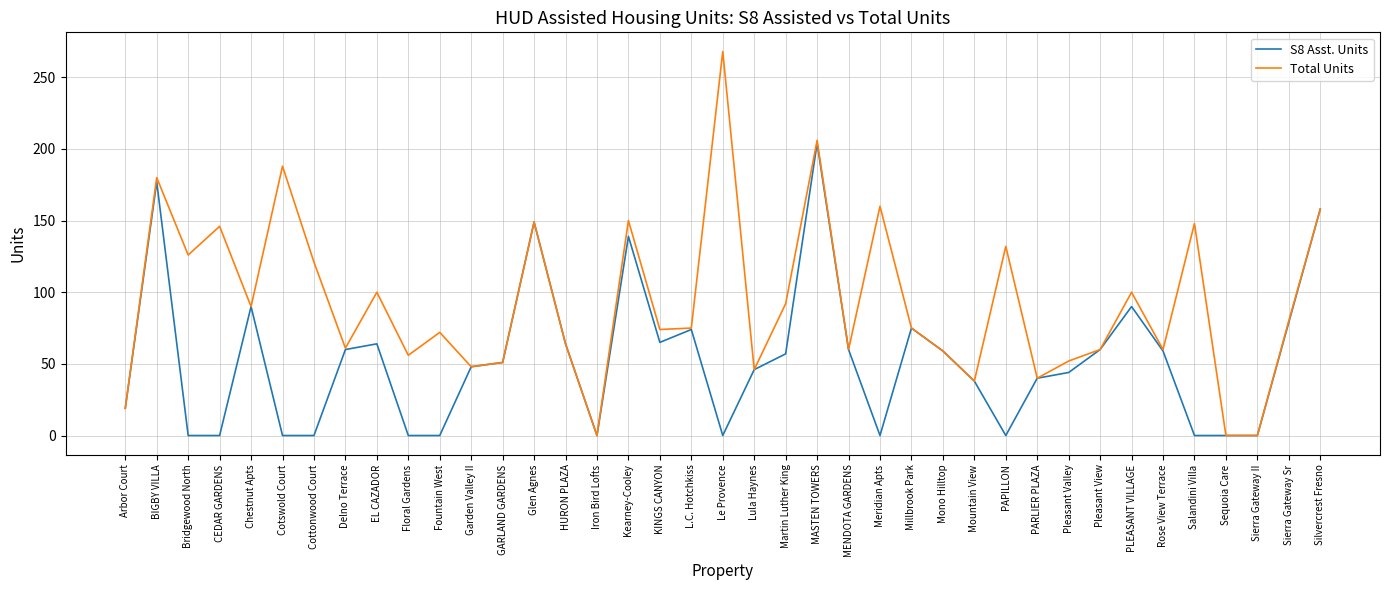

At which label does Total Units reach its peak?

Le Provence